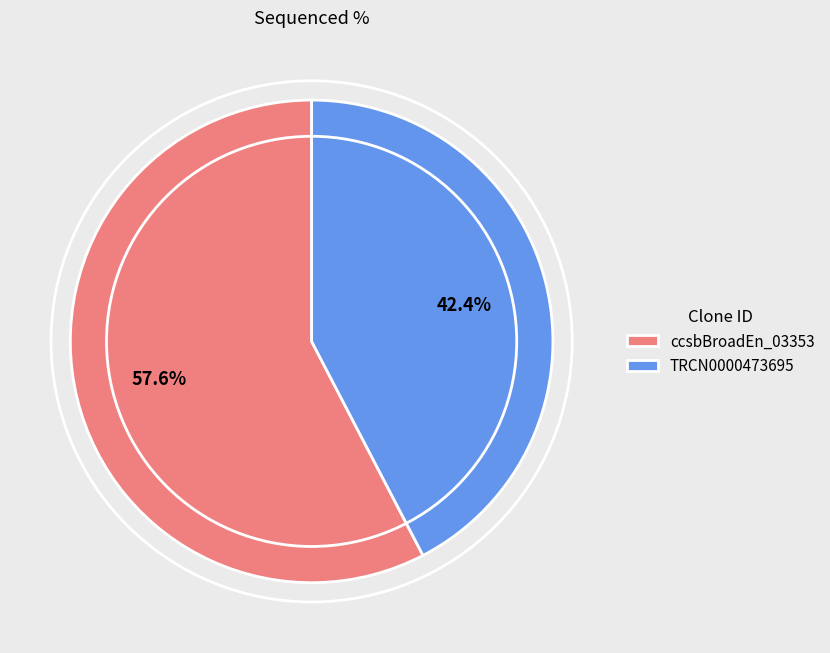

What is the largest slice in the pie chart?

ccsbBroadEn_03353